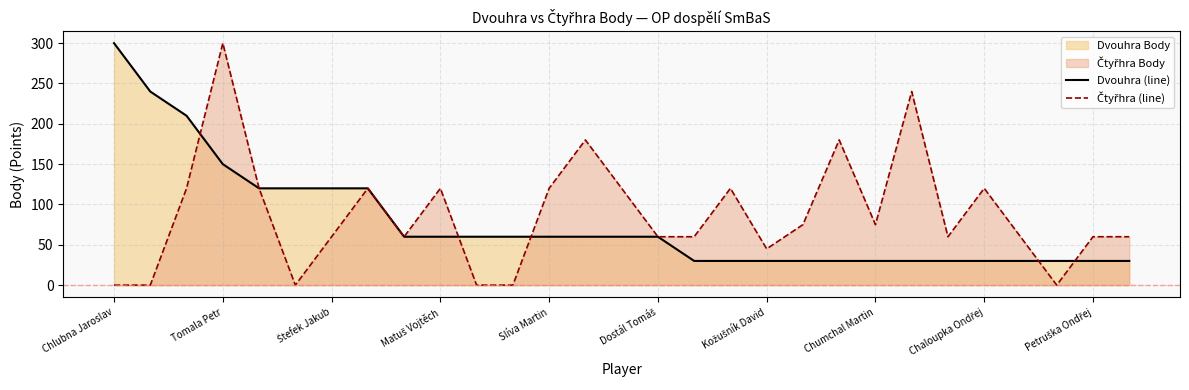

What is the average value of the Čtyřhra (line) series?

87